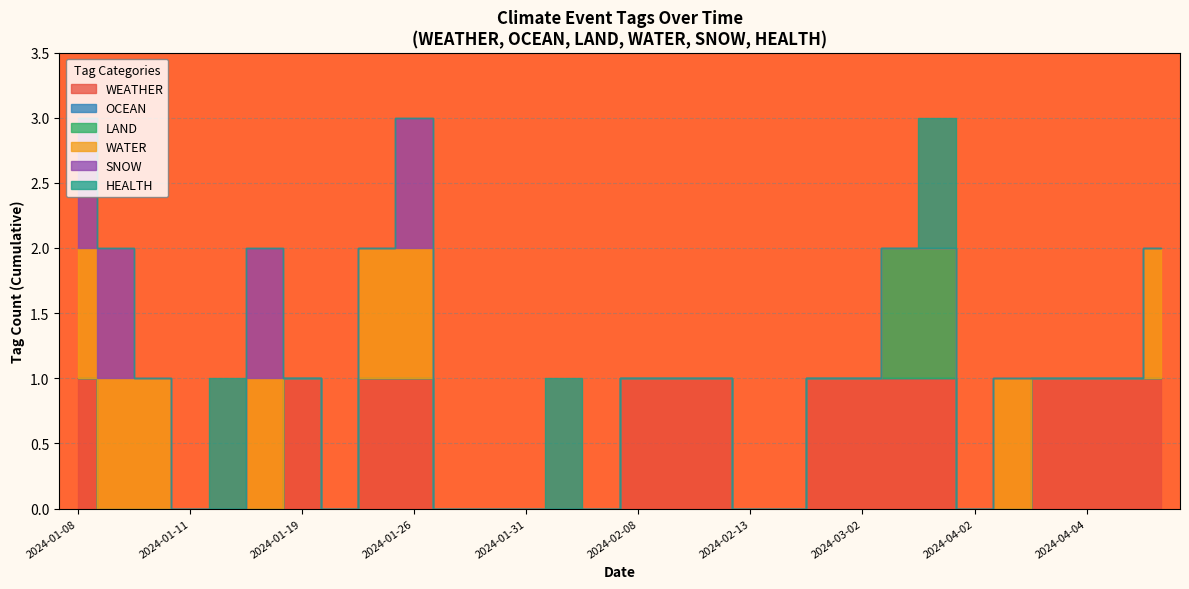

How many series are shown in this chart?

6